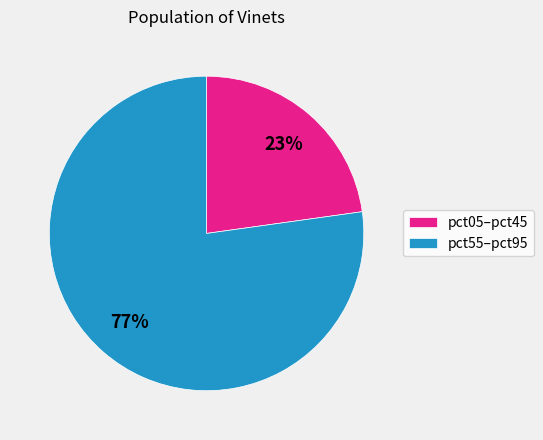

Is there any slice that represents more than half of the pie?

Yes